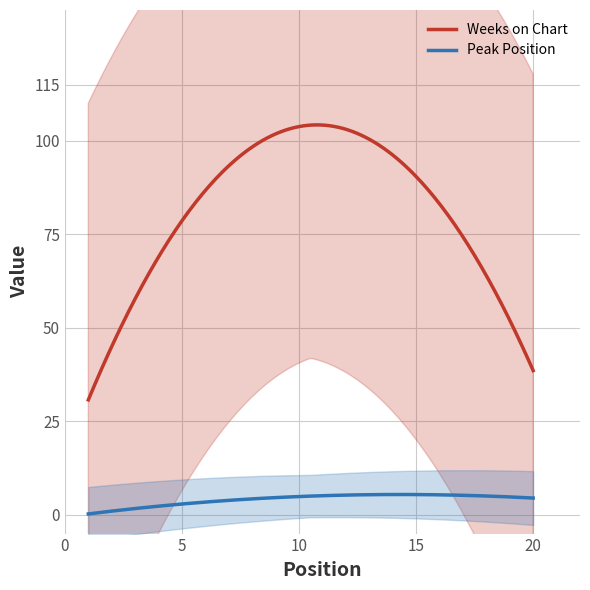

What is the highest value of the Peak Position series?

5.5